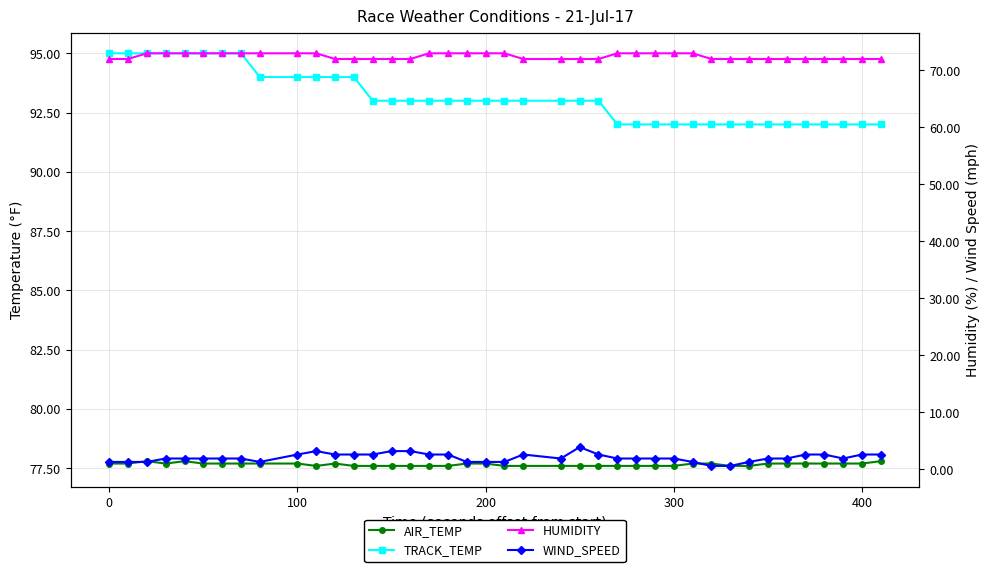

Reading left to right, extract all data points from this chart.

AIR_TEMP: 77.7	77.7	77.8	77.7	77.8	77.7	77.7	77.7	77.7	77.7	77.6	77.7	77.6	77.6	77.6	77.6	77.6	77.6	77.7	77.7	77.6	77.6	77.6	77.6	77.6	77.6	77.6	77.6	77.6	77.7	77.7	77.6	77.6	77.7	77.7	77.7	77.7	77.7	77.7	77.8
TRACK_TEMP: 95.0	95.0	95.0	95.0	95.0	95.0	95.0	95.0	94.0	94.0	94.0	94.0	94.0	93.0	93.0	93.0	93.0	93.0	93.0	93.0	93.0	93.0	93.0	93.0	93.0	92.0	92.0	92.0	92.0	92.0	92.0	92.0	92.0	92.0	92.0	92.0	92.0	92.0	92.0	92.0
HUMIDITY: 72.0	72.0	73.0	73.0	73.0	73.0	73.0	73.0	73.0	73.0	73.0	72.0	72.0	72.0	72.0	72.0	73.0	73.0	73.0	73.0	73.0	72.0	72.0	72.0	72.0	73.0	73.0	73.0	73.0	73.0	72.0	72.0	72.0	72.0	72.0	72.0	72.0	72.0	72.0	72.0
WIND_SPEED: 1.3	1.3	1.3	1.9	1.9	1.9	1.9	1.9	1.3	2.6	3.2	2.6	2.6	2.6	3.2	3.2	2.6	2.6	1.3	1.3	1.3	2.6	1.9	3.9	2.6	1.9	1.9	1.9	1.9	1.3	0.6	0.6	1.3	1.9	1.9	2.6	2.6	1.9	2.6	2.6